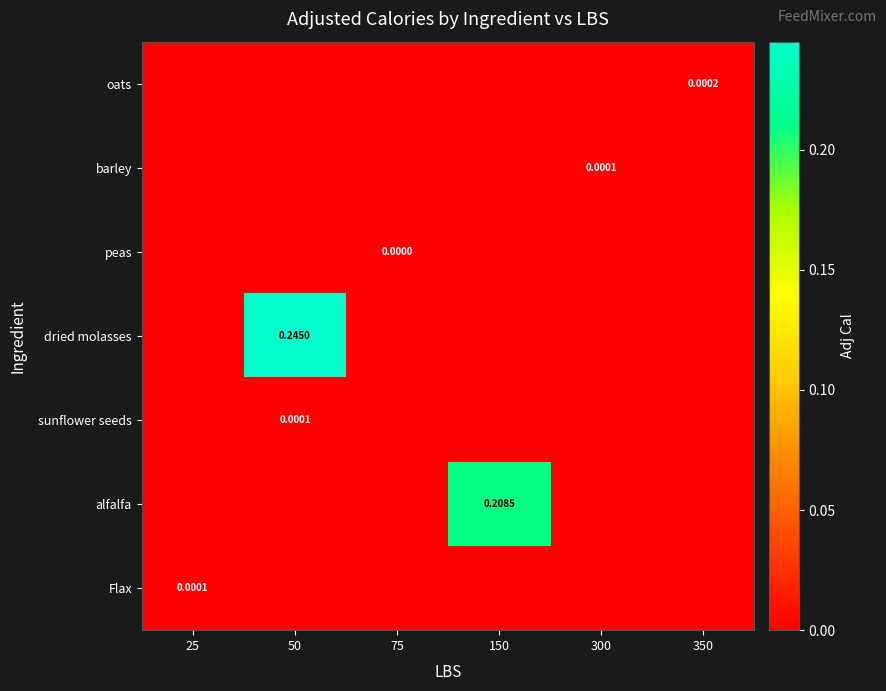

How many positive values does the dried molasses series have?

1